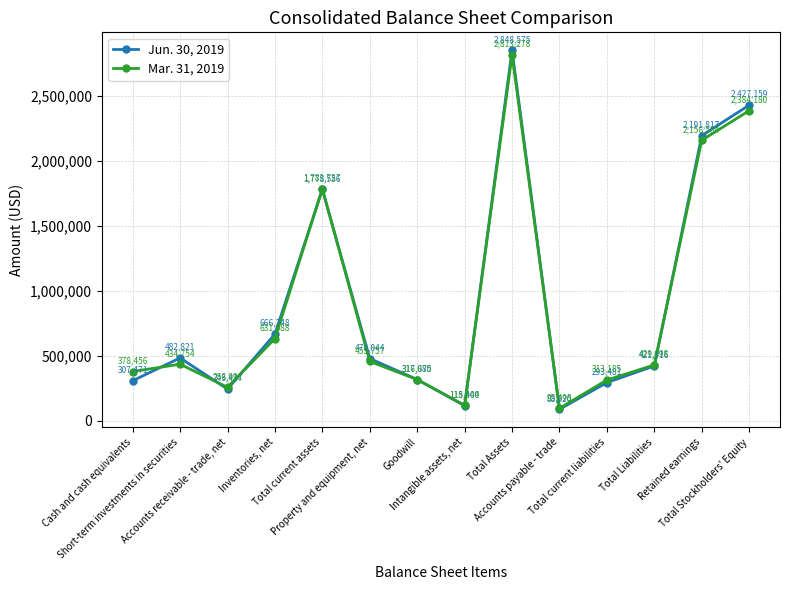

Rank the categories by Mar. 31, 2019 value from highest to lowest.

Total Assets, Total Stockholders' Equity, Retained earnings, Total current assets, Inventories, net, Property and equipment, net, Short-term investments in securities, Total Liabilities, Cash and cash equivalents, Goodwill, Total current liabilities, Accounts receivable - trade, net, Intangible assets, net, Accounts payable - trade